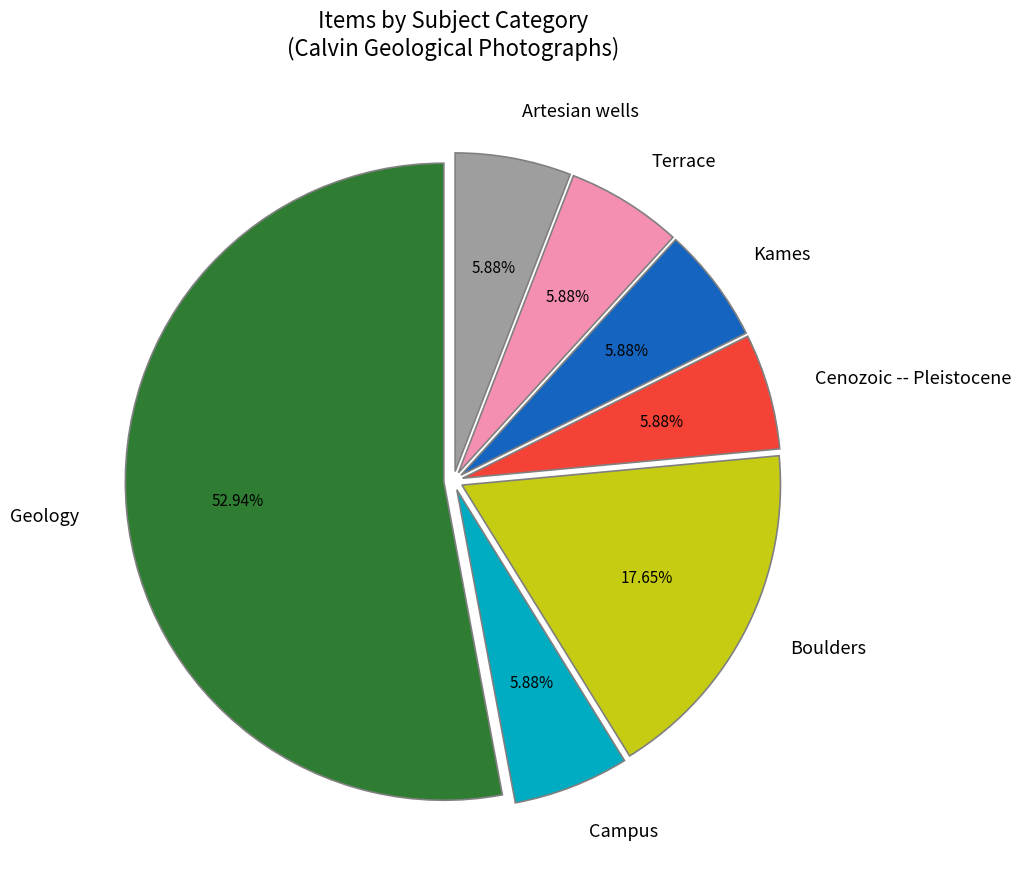

What is the ratio of the value at Artesian wells to the value at Boulders?

0.3